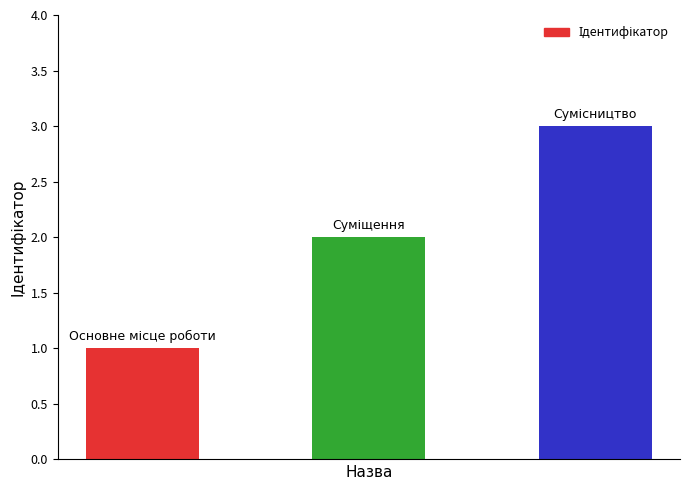

What is the greatest value displayed?

3